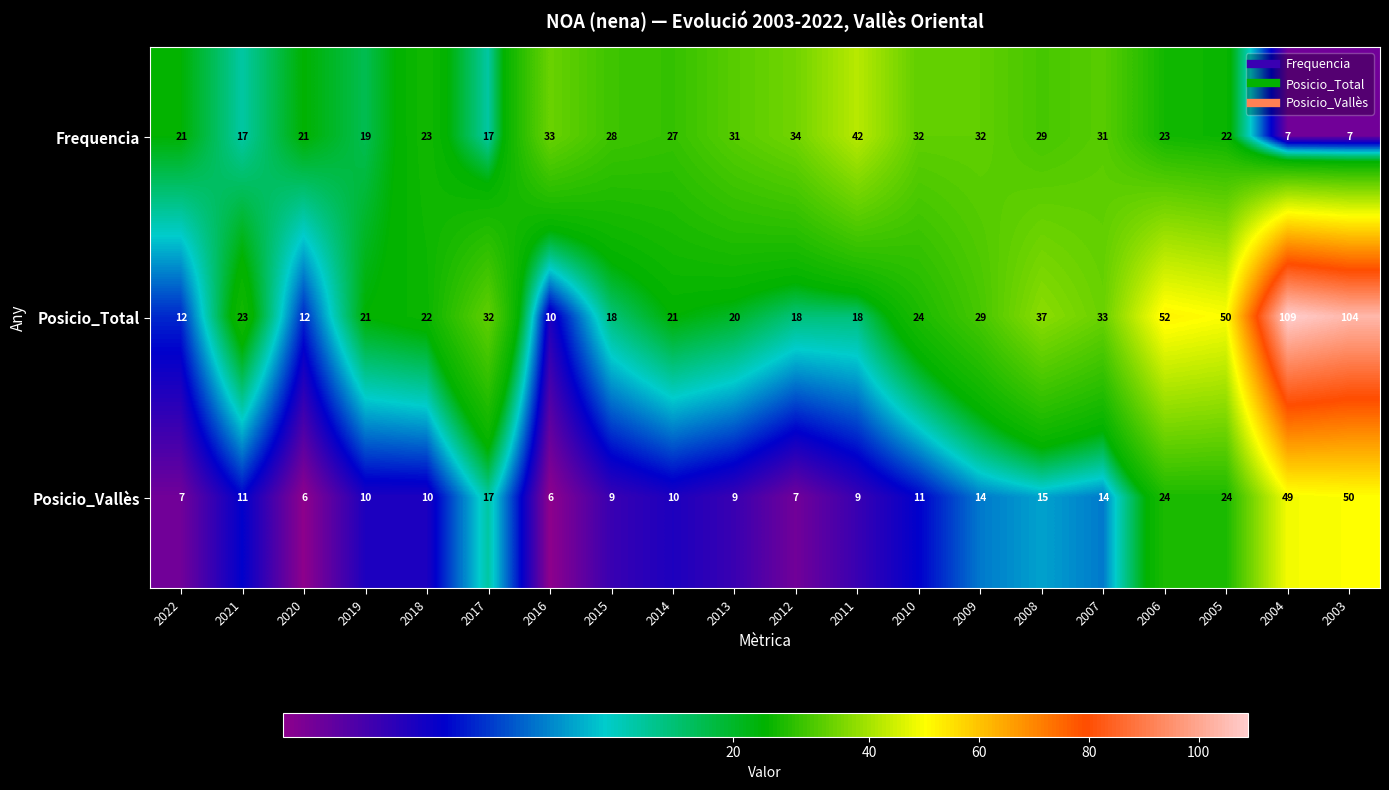

What is the difference between the maximum and minimum values in the Posicio_Vallès series?

44